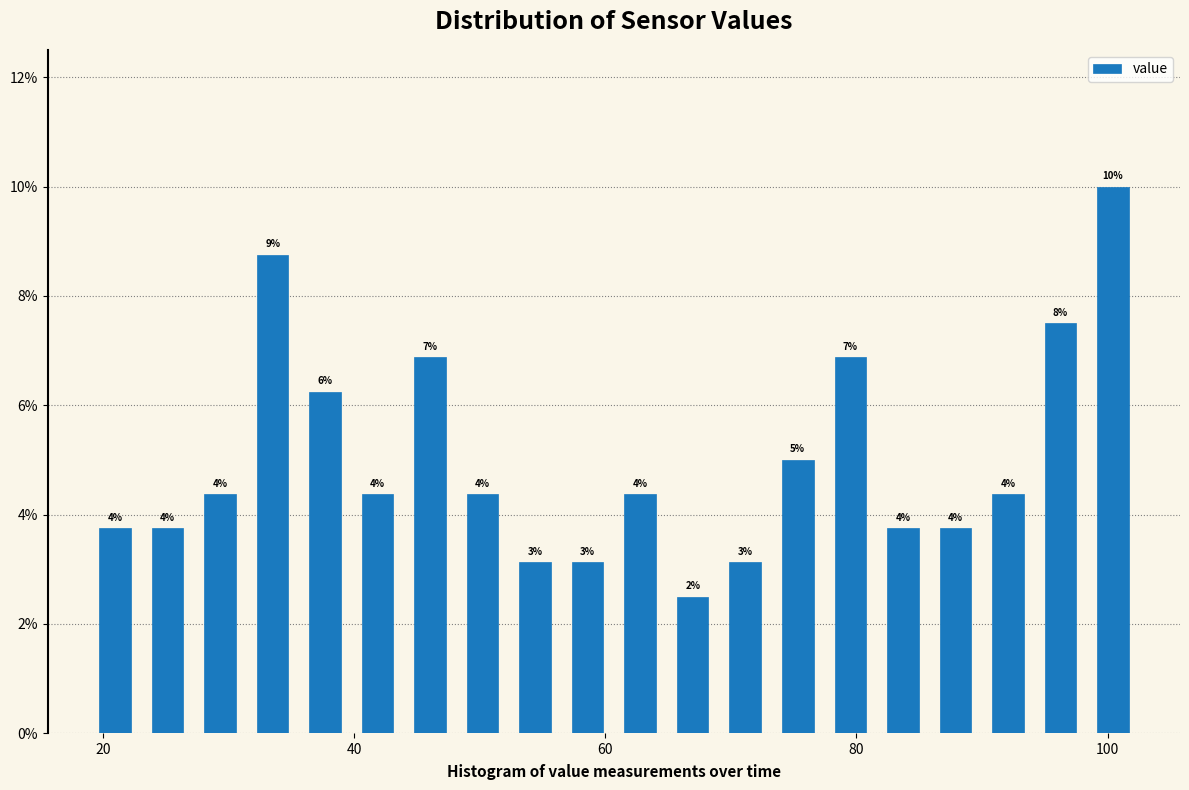

Around what value on the x-axis is the tallest bar? Give the approximate position of its centre, as read against the axis.

100